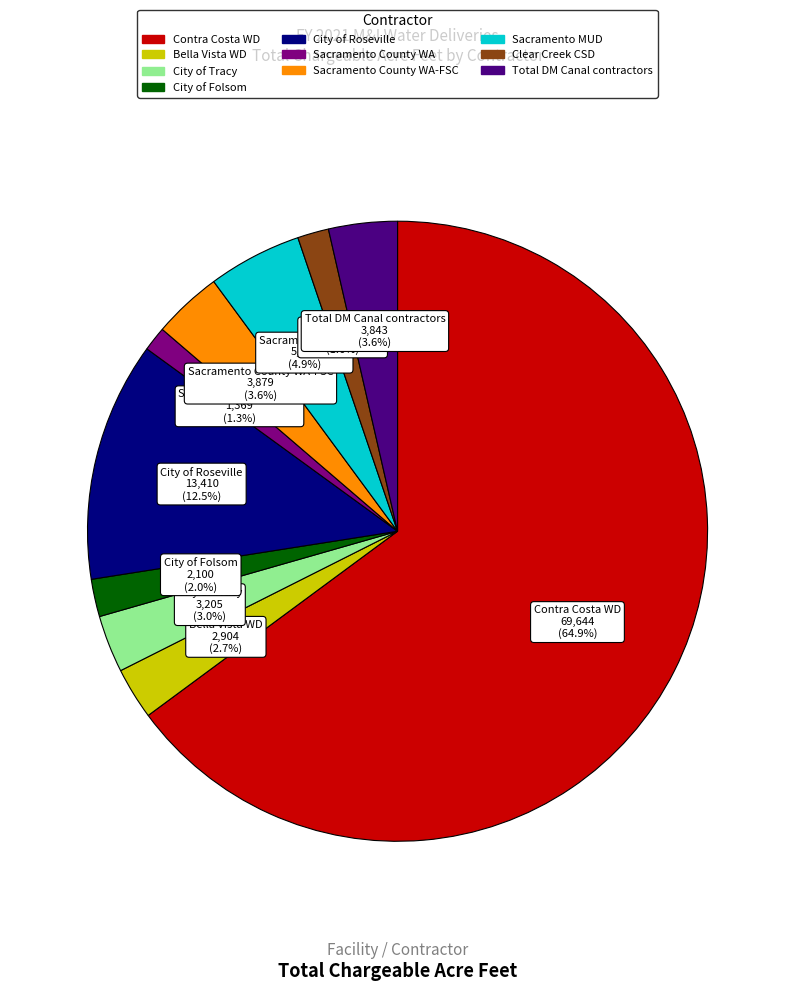

Does any single category account for the majority?

Yes